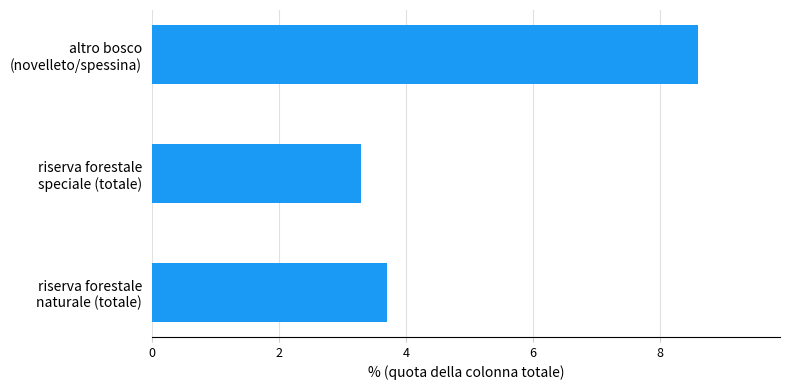

What is the maximum value shown in the chart?

8.6